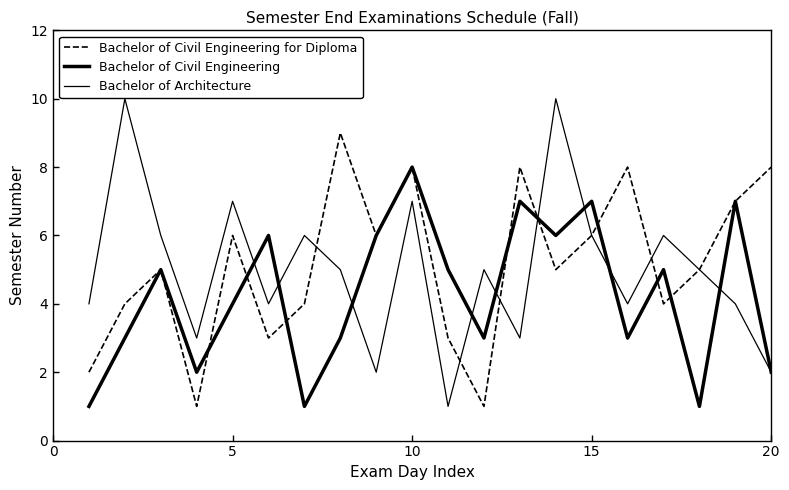

What is the lowest value of the Bachelor of Civil Engineering for Diploma series?

1